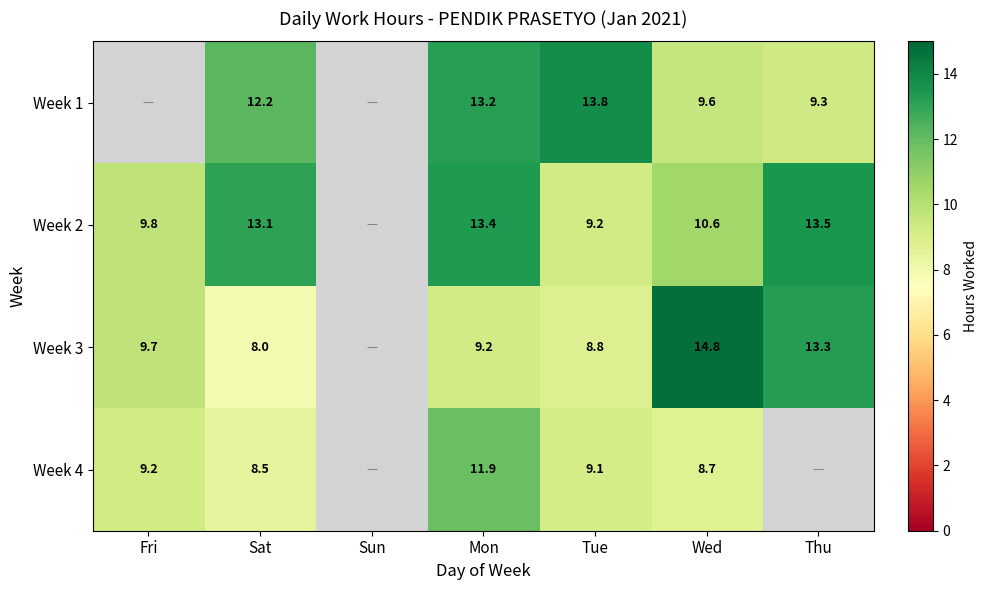

Is the value of Week 3 at Mon greater than the value of Week 1 at Thu?

No